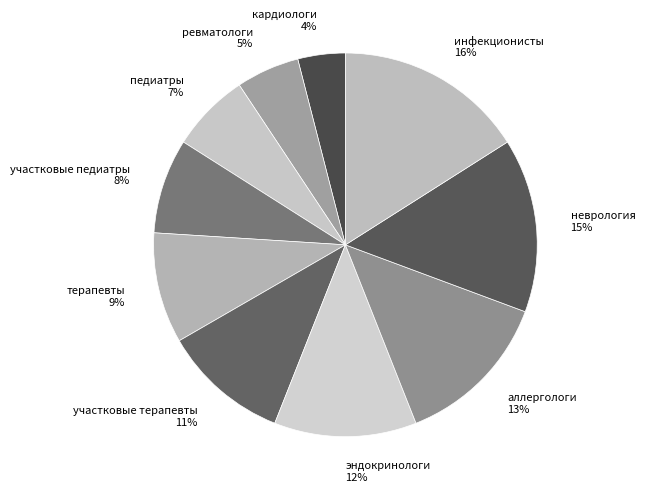

Combined, do участковые педиатры and ревматологи account for over 50%?

No